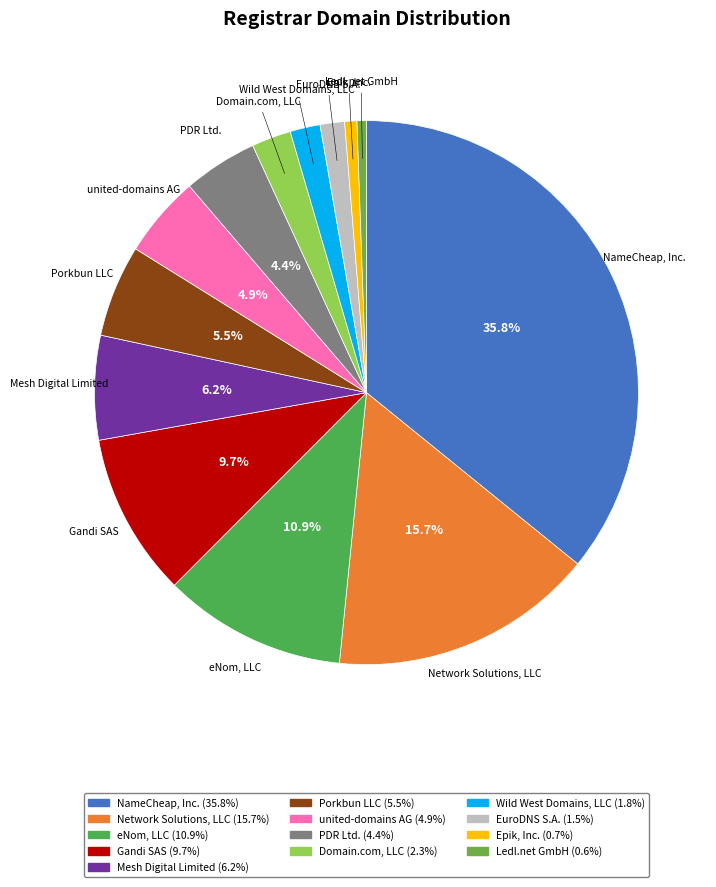

Rank the categories by value from lowest to highest.

Ledl.net GmbH, Epik, Inc., EuroDNS S.A., Wild West Domains, LLC, Domain.com, LLC, PDR Ltd., united-domains AG, Porkbun LLC, Mesh Digital Limited, Gandi SAS, eNom, LLC, Network Solutions, LLC, NameCheap, Inc.